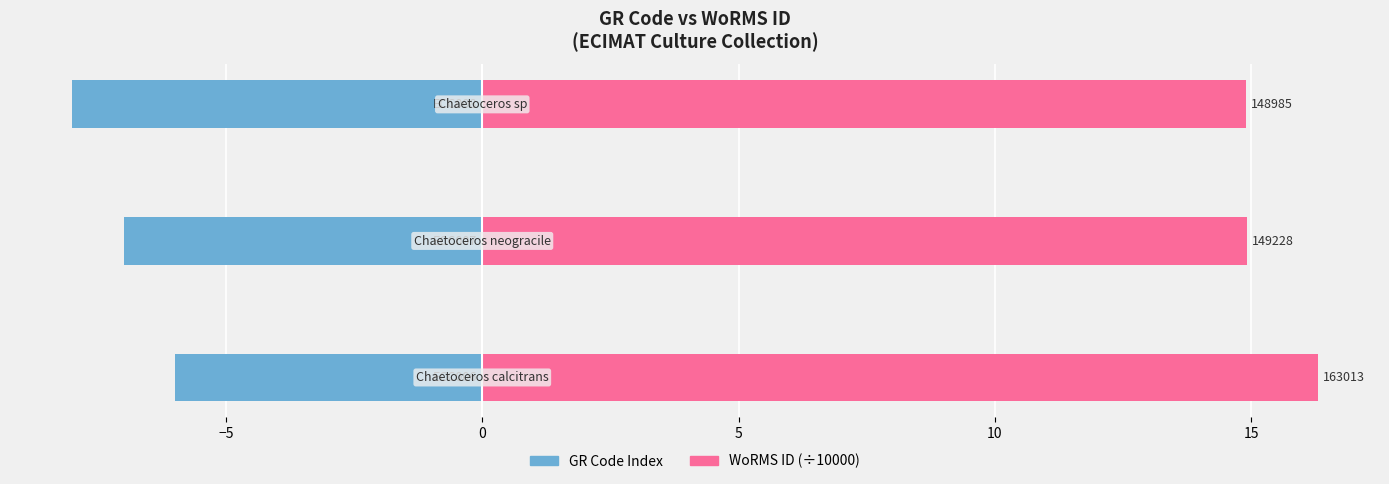

What are all the series names shown in the legend?

GR Code Index, WoRMS ID (÷10000)